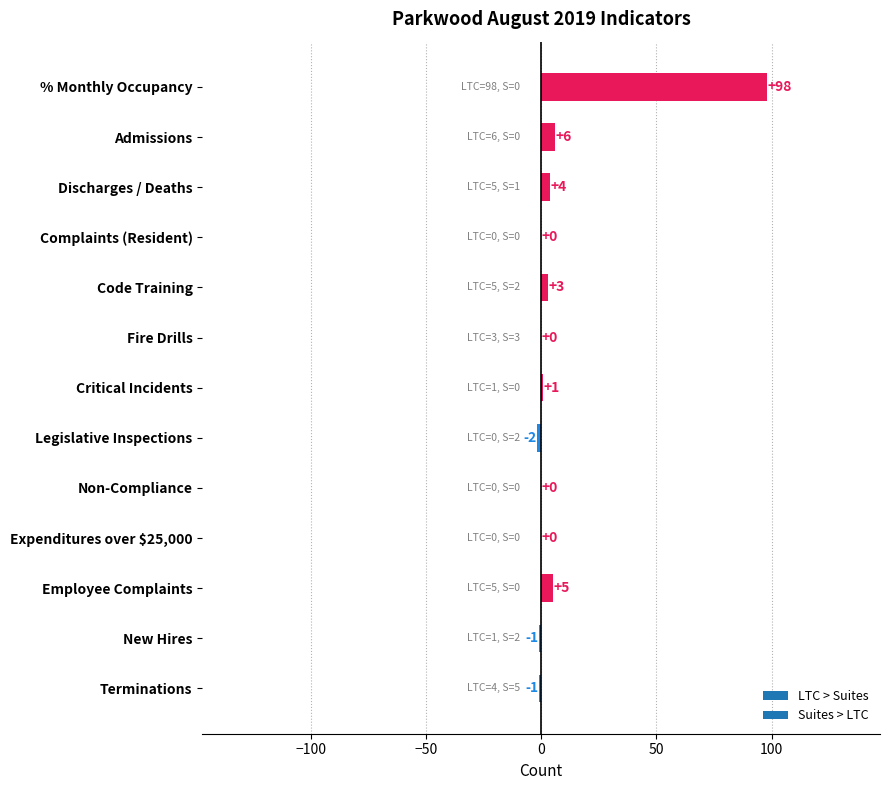

What is the sum of all values?

113